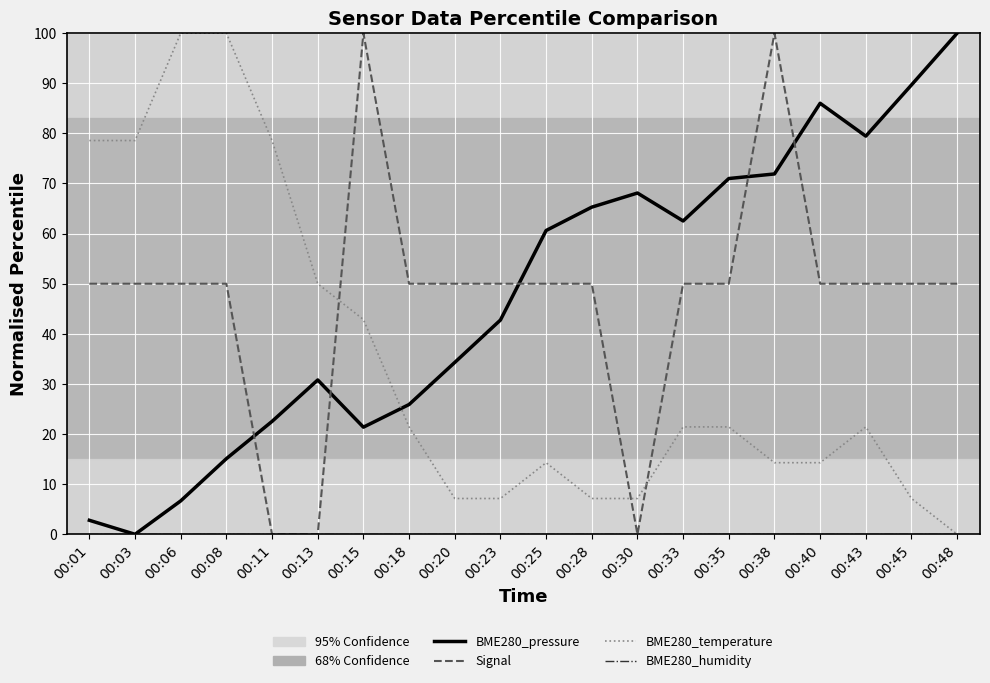

How many interior local peaks does the BME280_pressure series have?

3